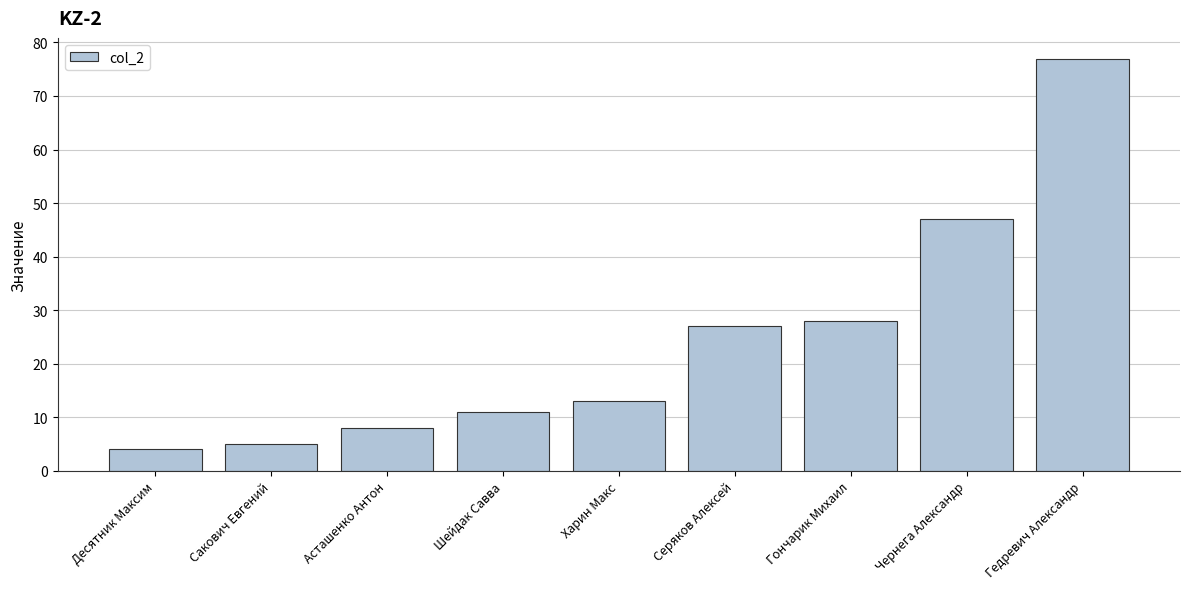

At which label is the value closest to 40?

Чернега Александр